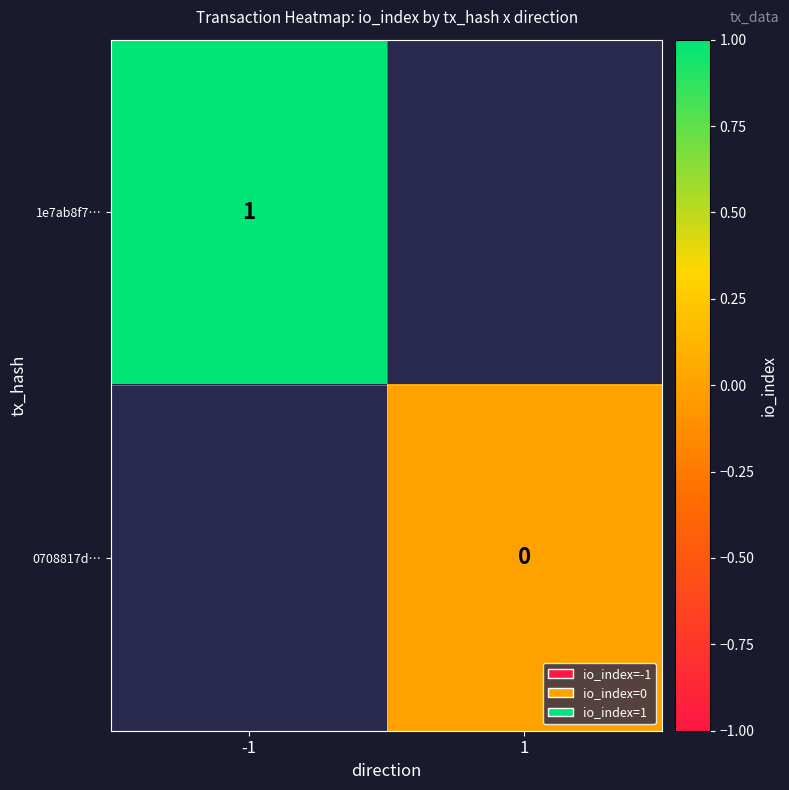

At how many categories does at least one series exceed 0?

1